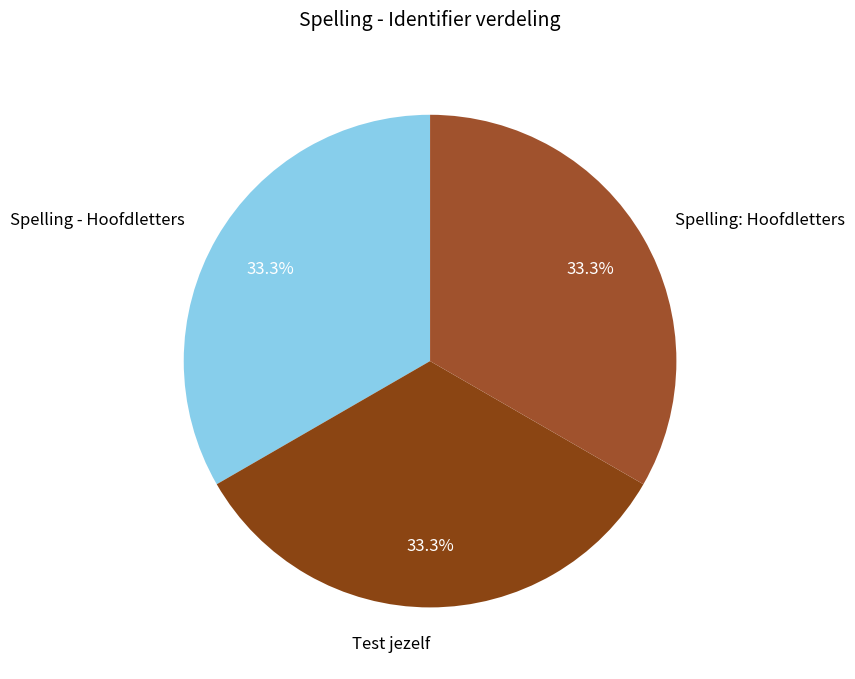

Is there a majority slice in this chart?

No